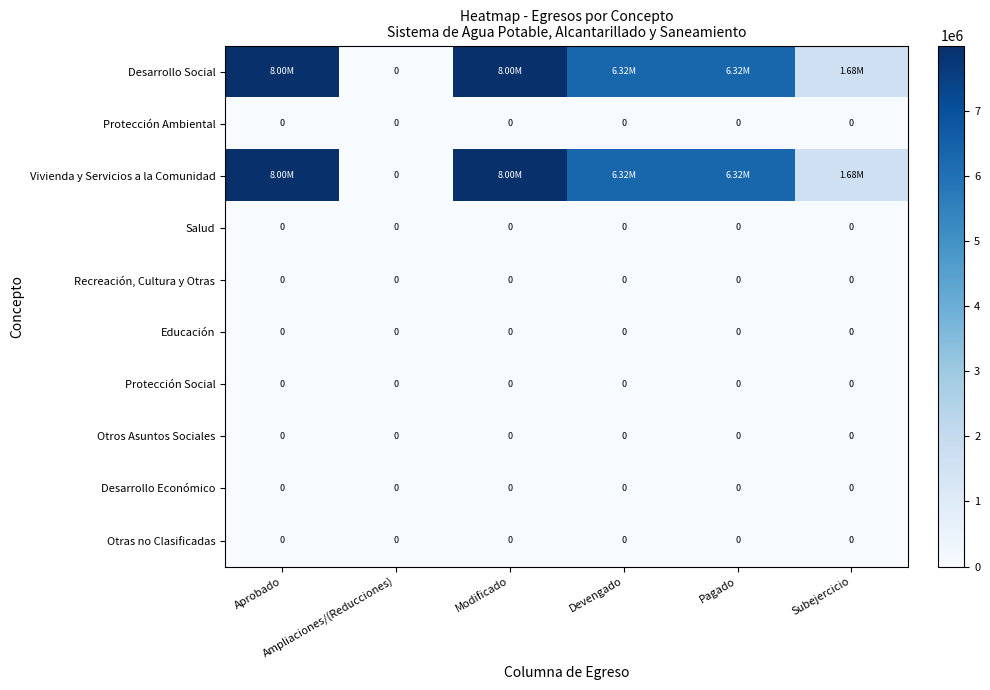

Which category has the lowest value across all series?

Ampliaciones/(Reducciones)